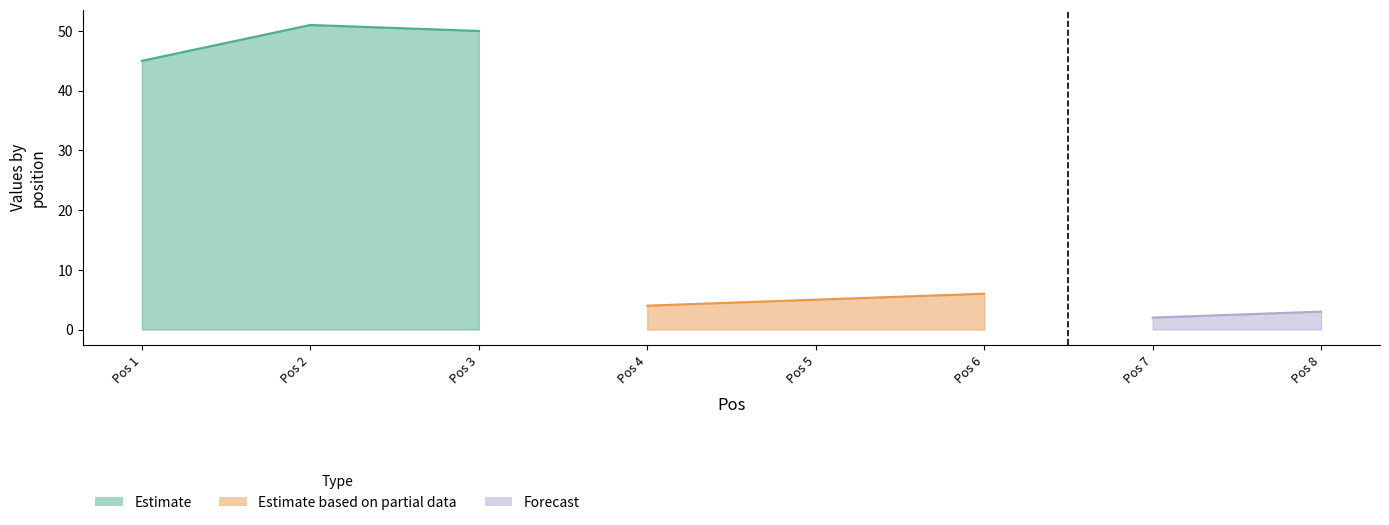

The Forecast series shows 3 at 6. True or false?

False